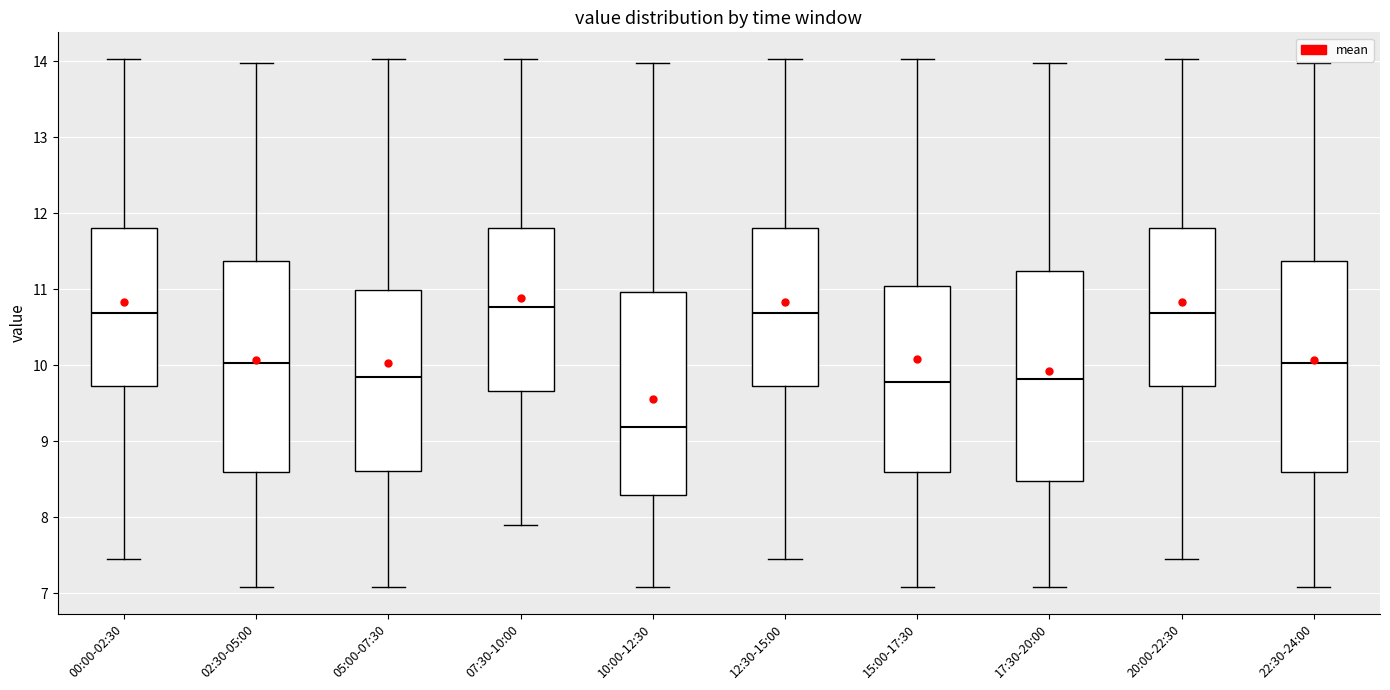

Reading left to right, read every box against the y-axis: the position of its median line, the range the box covers, and the ends of its whiskers. The values are not printed on the chart, so give them approximately, as read against the axis.

00:00-02:30: median 10.7, box 9.7 to 11.8, whiskers 7.5 to 14.0
02:30-05:00: median 10.0, box 8.6 to 11.4, whiskers 7.1 to 14.0
05:00-07:30: median 9.8, box 8.6 to 11.0, whiskers 7.1 to 14.0
07:30-10:00: median 10.8, box 9.7 to 11.8, whiskers 7.9 to 14.0
10:00-12:30: median 9.2, box 8.3 to 11.0, whiskers 7.1 to 14.0
12:30-15:00: median 10.7, box 9.7 to 11.8, whiskers 7.5 to 14.0
15:00-17:30: median 9.8, box 8.6 to 11.0, whiskers 7.1 to 14.0
17:30-20:00: median 9.8, box 8.5 to 11.2, whiskers 7.1 to 14.0
20:00-22:30: median 10.7, box 9.7 to 11.8, whiskers 7.5 to 14.0
22:30-24:00: median 10.0, box 8.6 to 11.4, whiskers 7.1 to 14.0